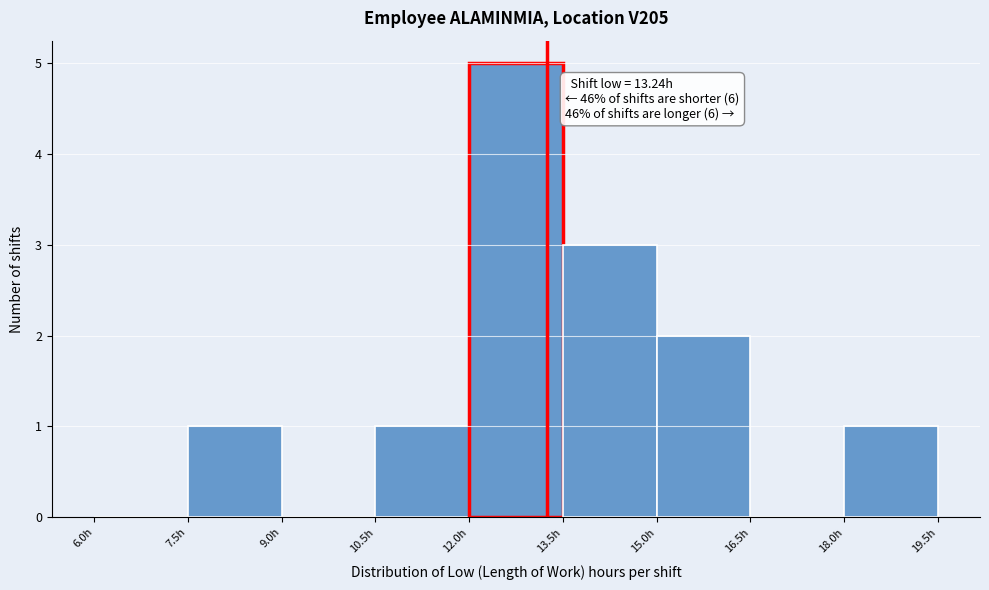

Which range on the x-axis has the tallest bar?

12.0 to 13.5